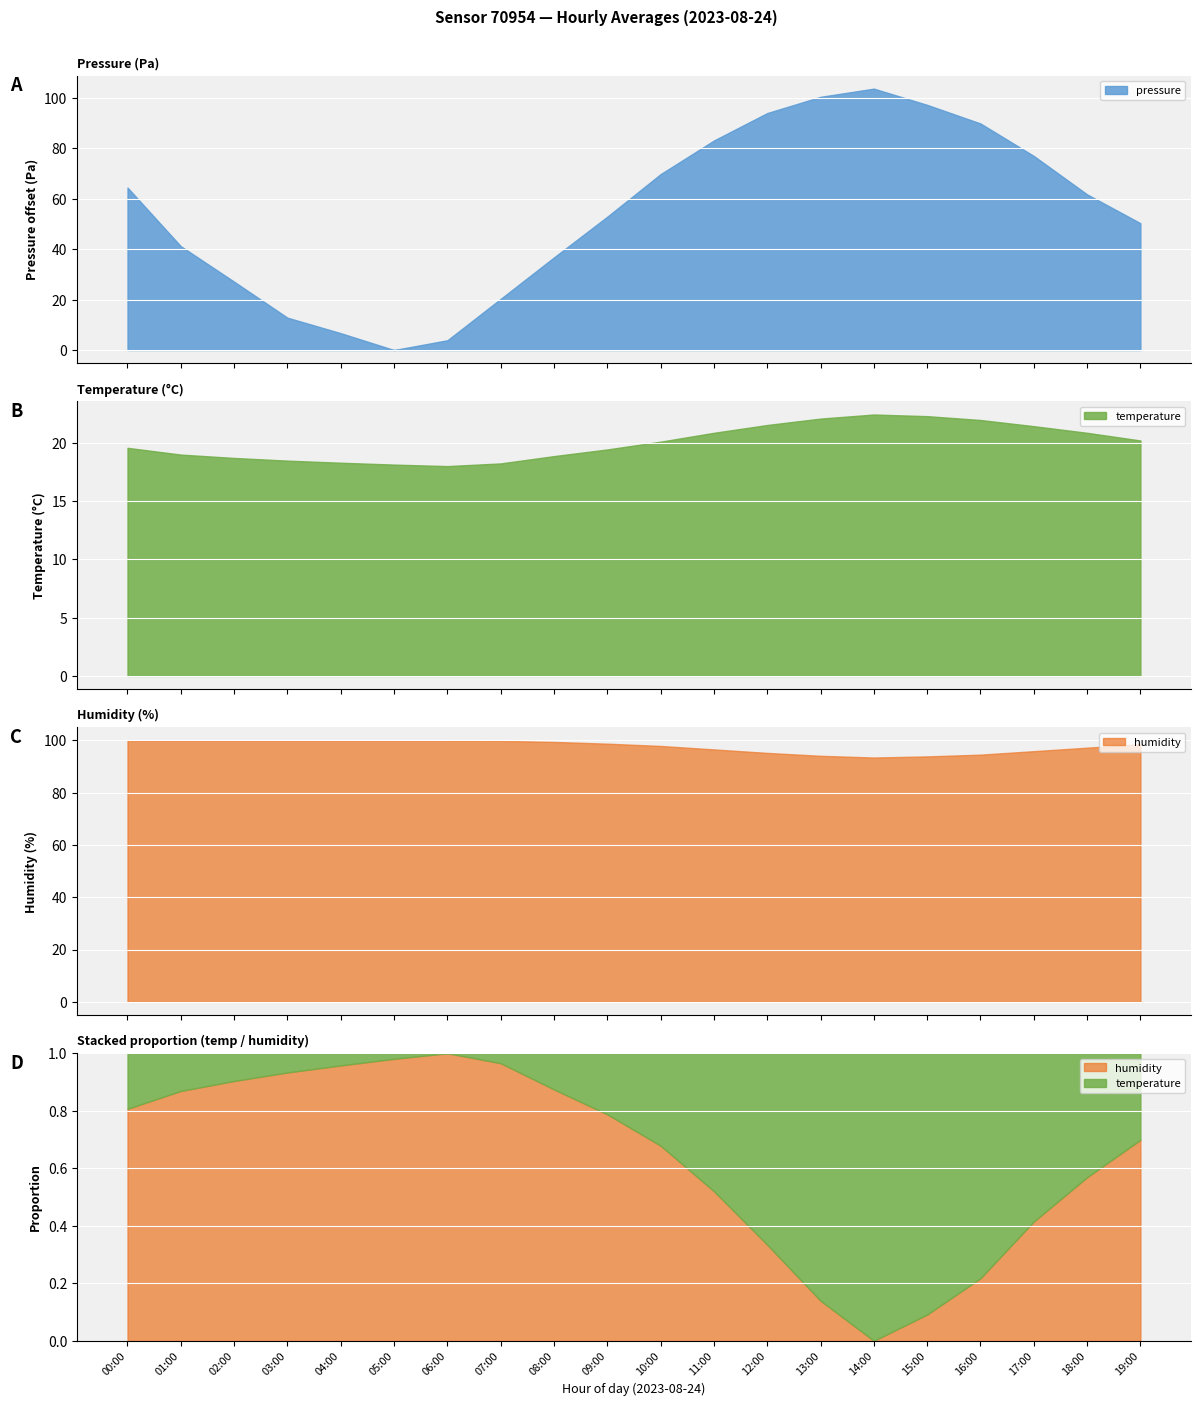

How many data points in humidity are less than 98?

9